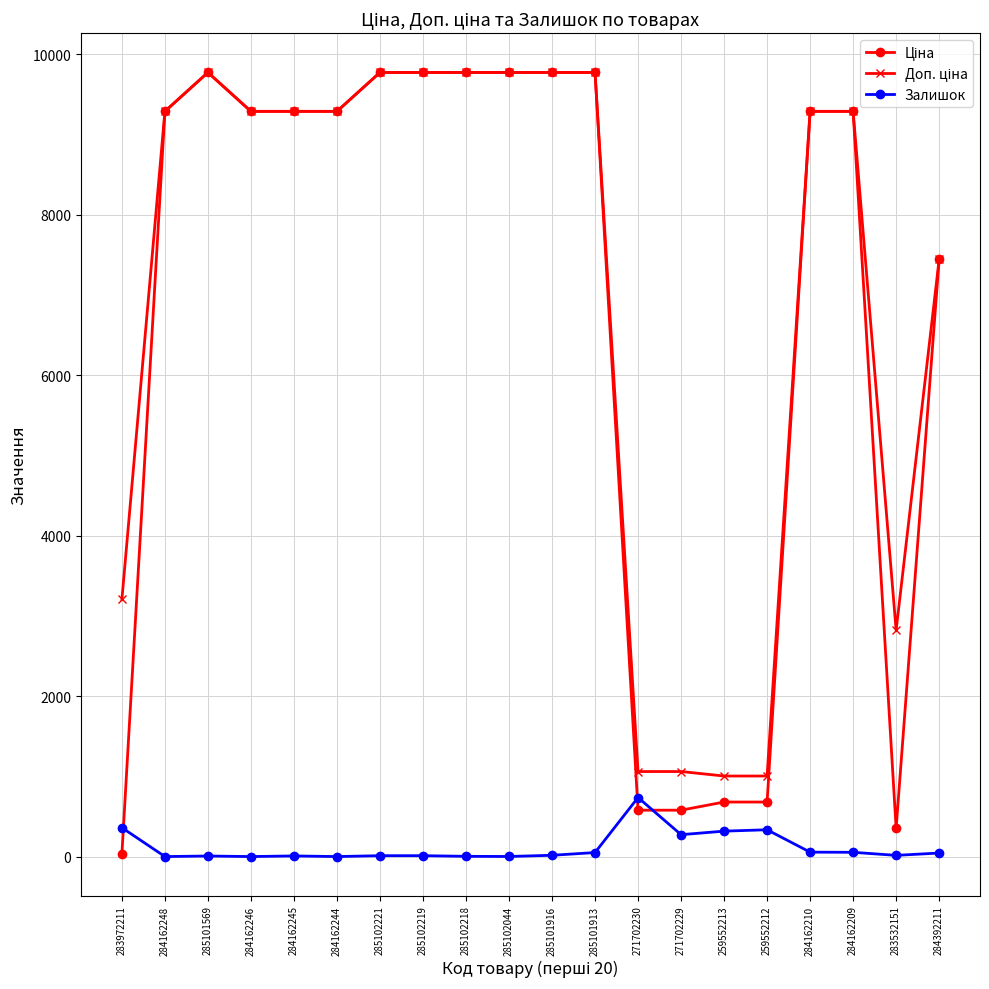

At which label does Залишок reach its peak?

271702230